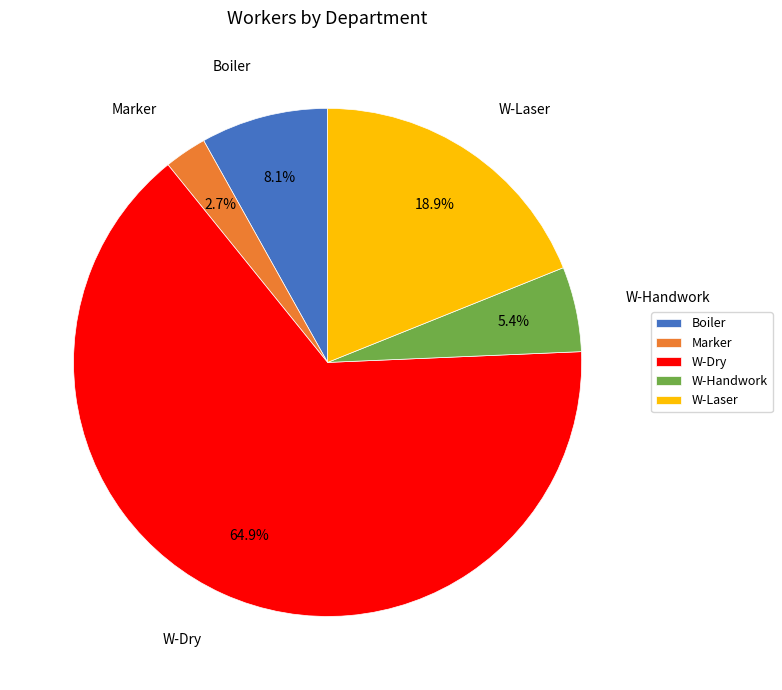

To the nearest percent, what is the combined percentage of Boiler and W-Laser?

27%